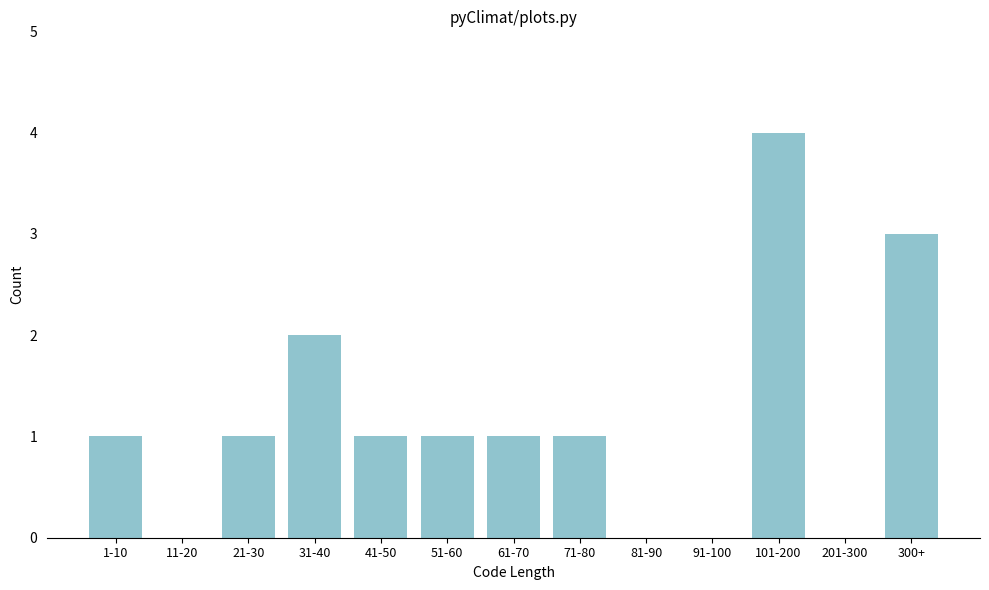

Reading left to right, transcribe all the data shown in this chart.

1-10=1	11-20=0	21-30=1	31-40=2	41-50=1	51-60=1	61-70=1	71-80=1	81-90=0	91-100=0	101-200=4	201-300=0	300+=3